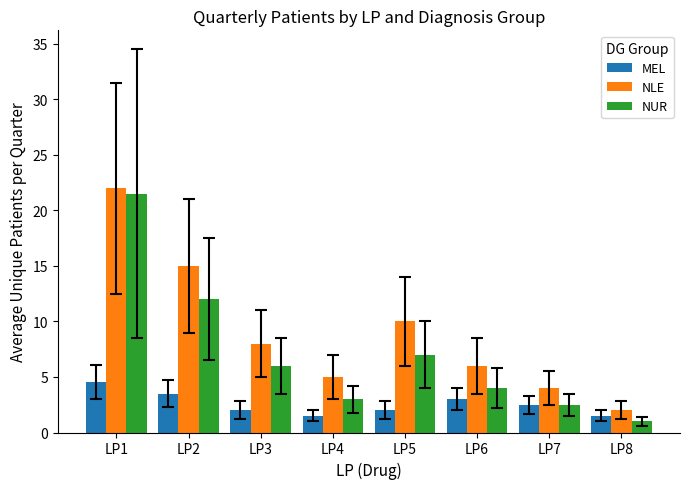

Between LP1 and LP3, which series saw the biggest shift?

NUR